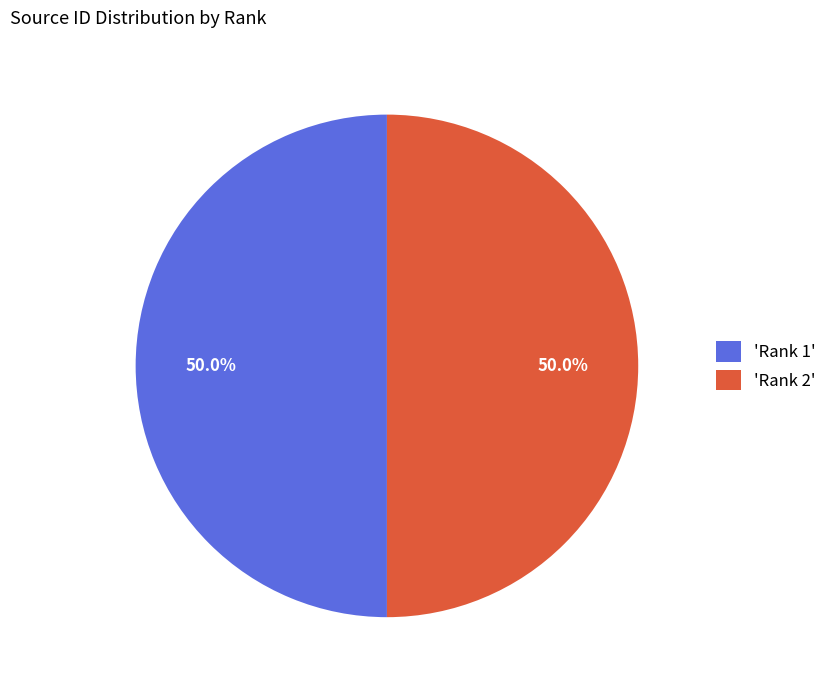

Do 'Rank 2' and 'Rank 1' together represent more than half of the pie?

Yes